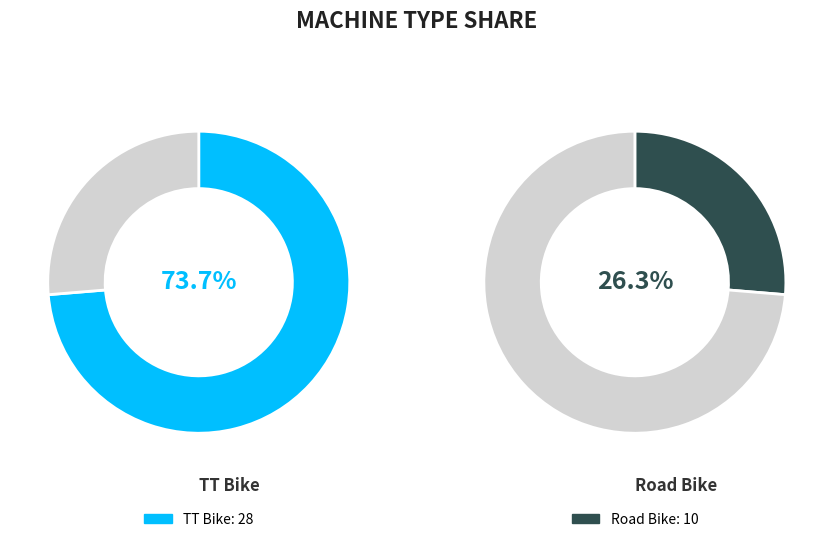

Rank the categories by value from highest to lowest.

TT Bike, Road Bike